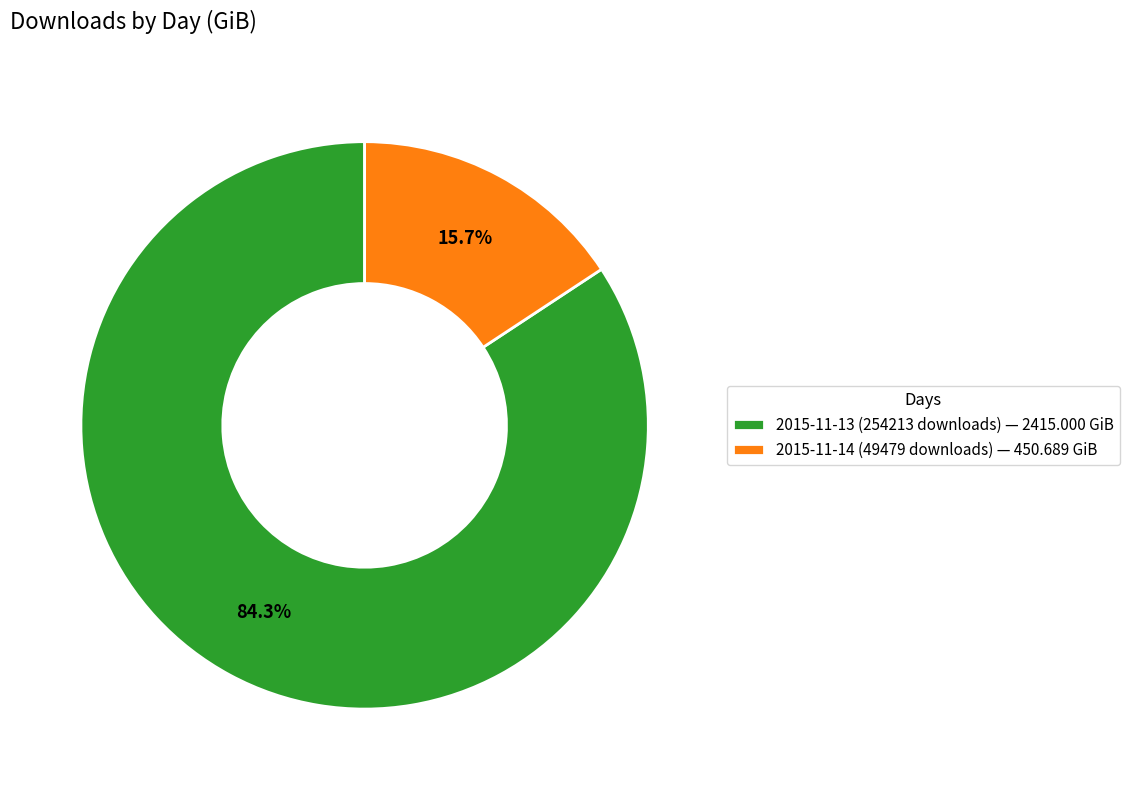

What percentage do 2015-11-14 (49479 downloads) and 2015-11-13 (254213 downloads) together represent?

100.0%